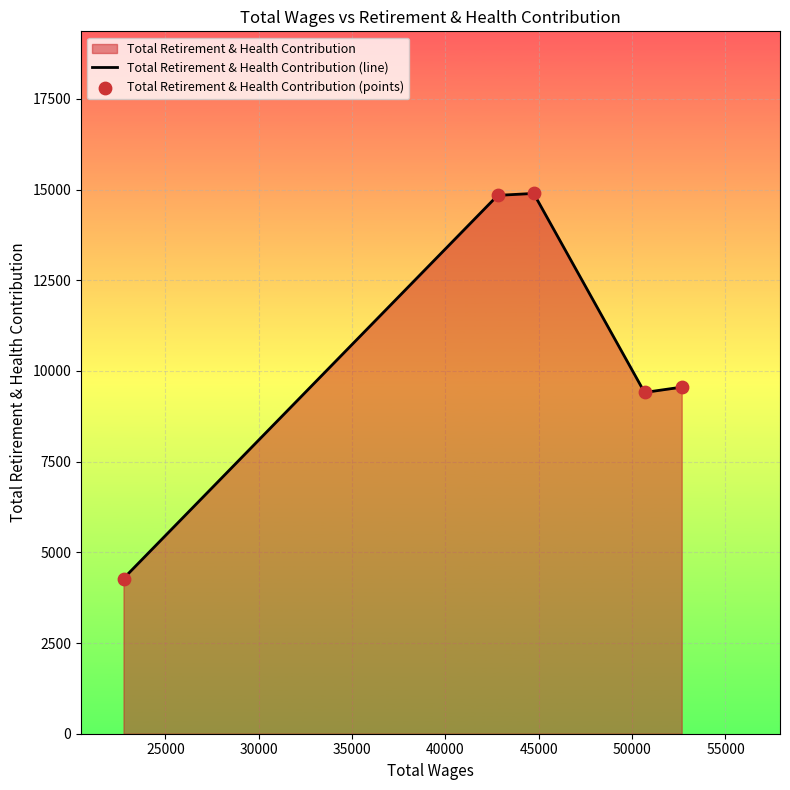

Which series has the largest total across all categories?

Total Retirement & Health Contribution (line)